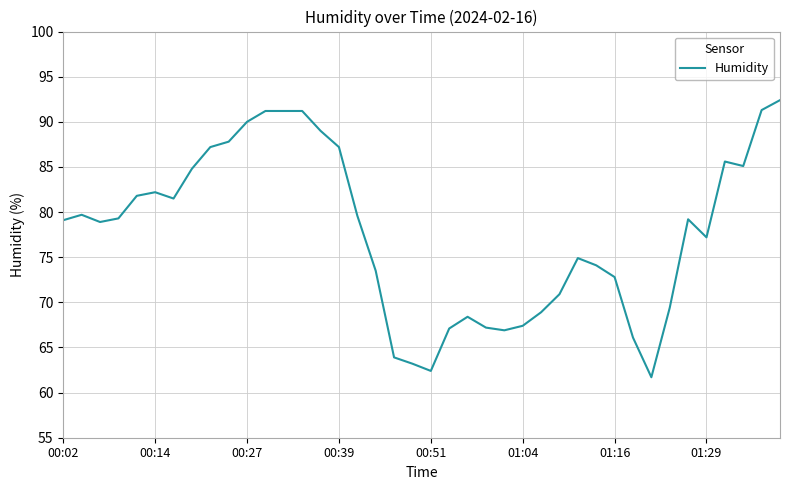

What is the smallest value displayed?

61.7